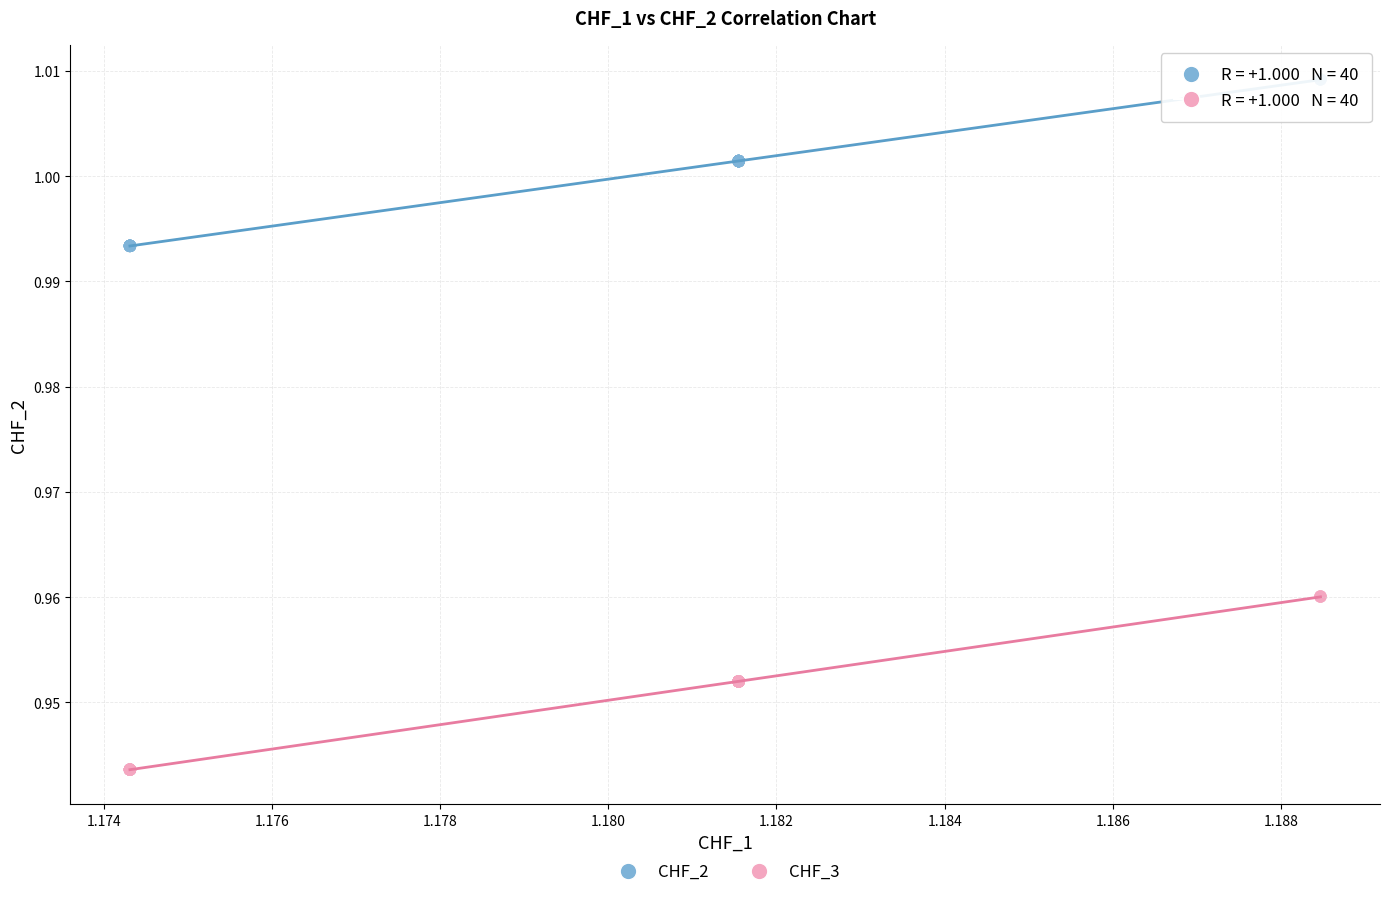

What are all the series names shown in the legend?

CHF_2, CHF_3